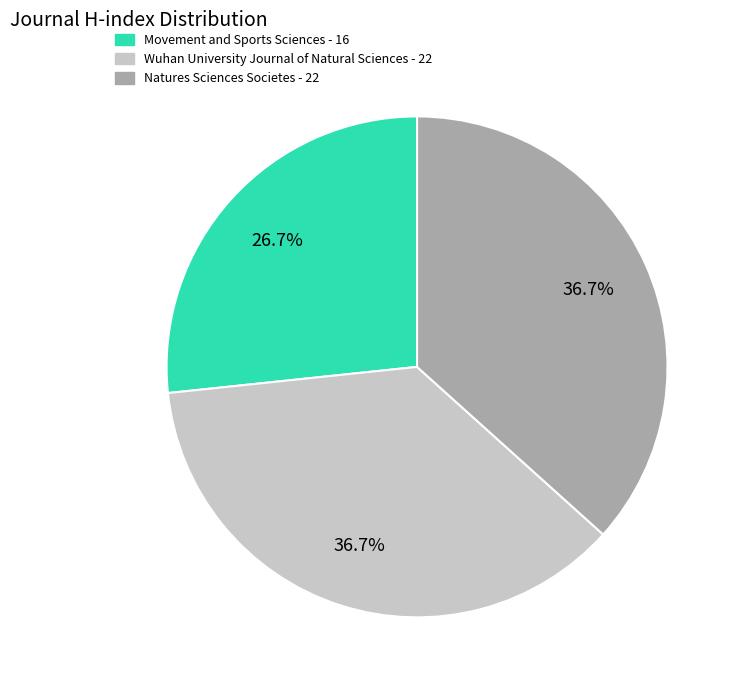

Between Natures Sciences Societes and Movement and Sports Sciences, which is larger?

Natures Sciences Societes